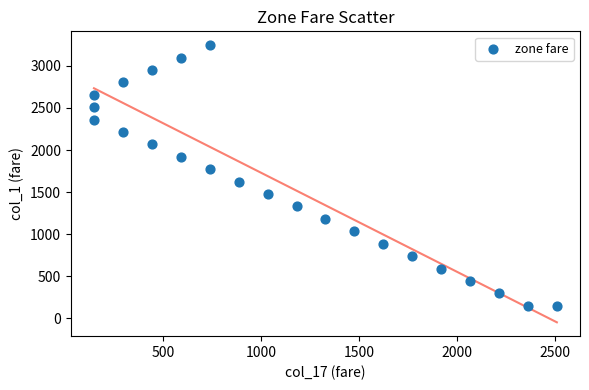

What is the range of X values (max minus min)?

2361.5